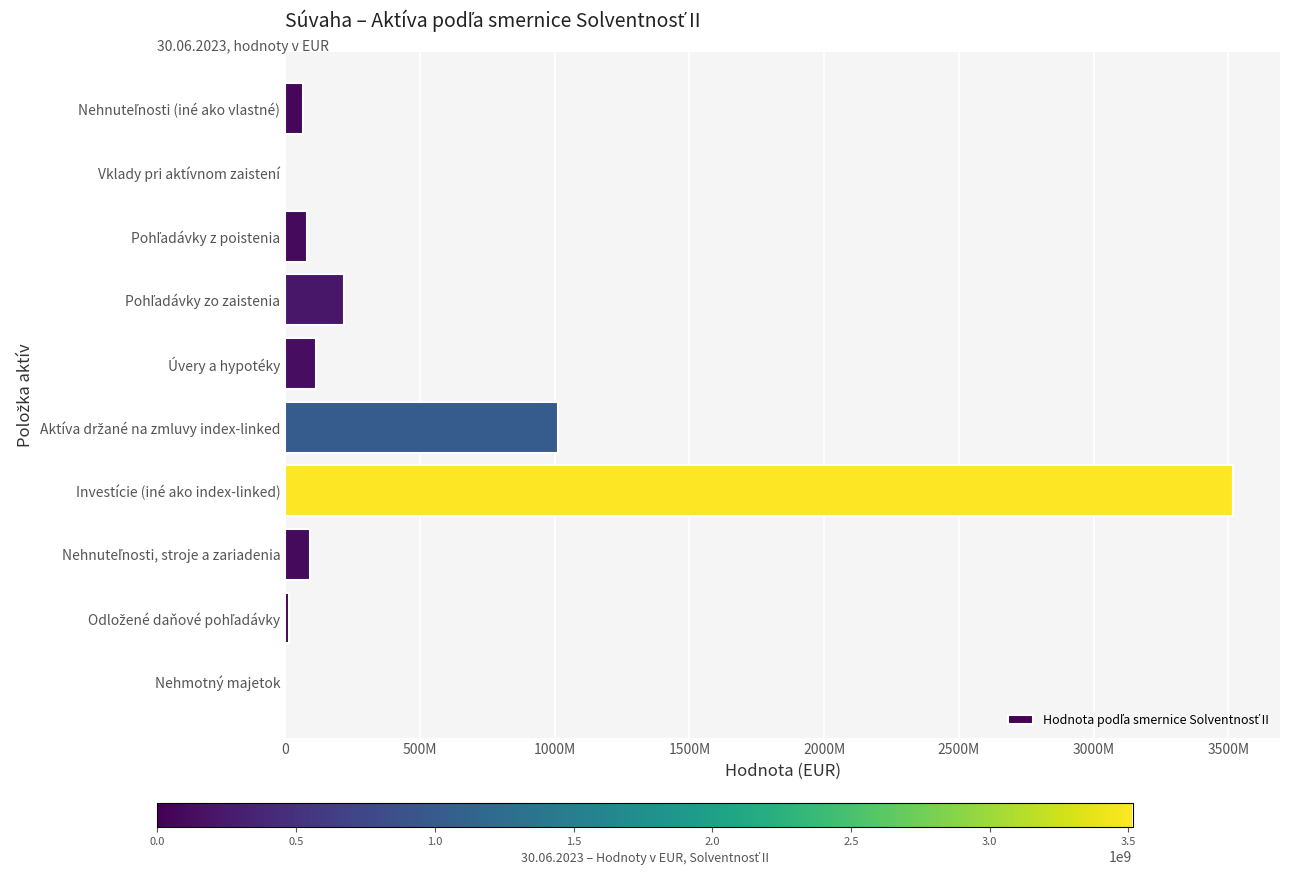

What is the difference between the second highest and second lowest values?

1013871648.0